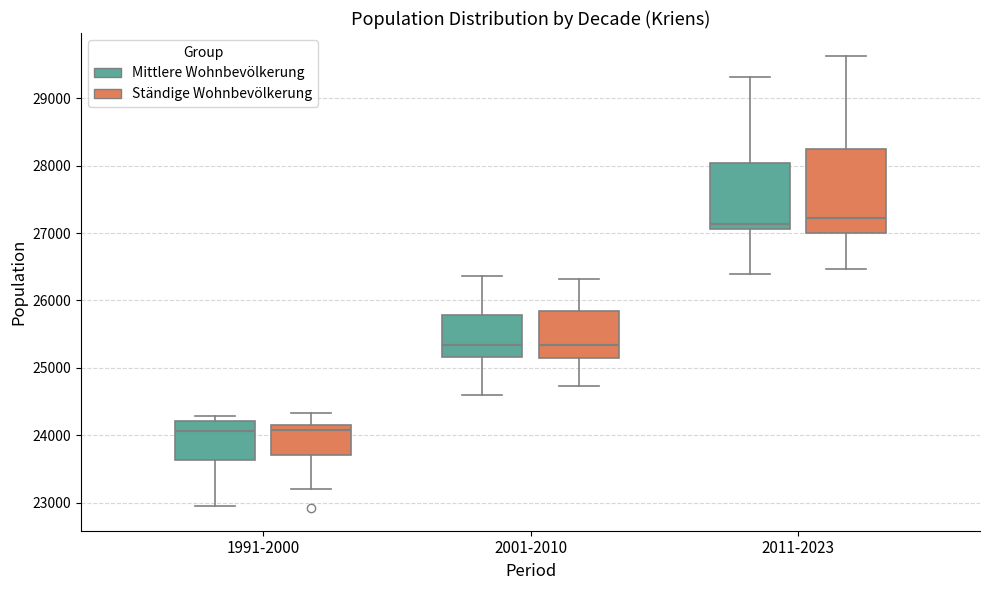

Where is the lower edge of the box for 2011-2023 (Mittlere Wohnbevölkerung) on the y-axis? The values are not printed on the chart, so give them approximately, as read against the axis.

27100